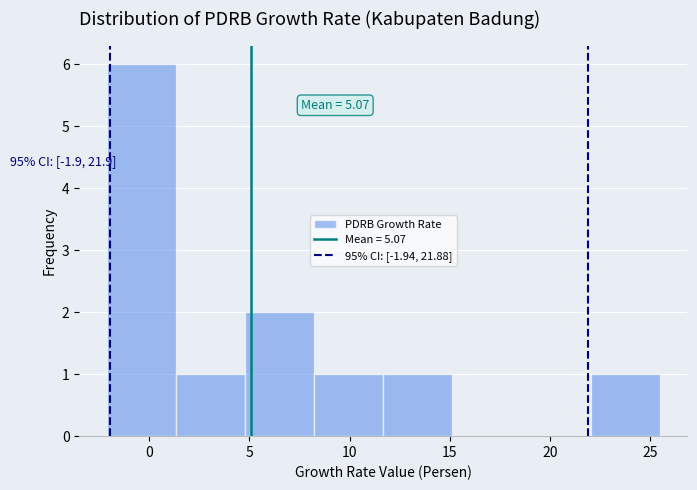

Over which range of the x-axis is the bar tallest?

-2.0 to 1.5